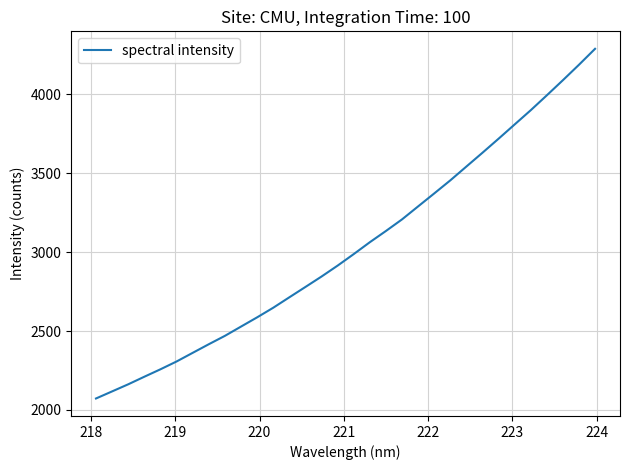

Reading left to right, list all the values displayed in this chart.

2072.3	2117.2	2162.2	2210.2	2257.3	2306.8	2361.6	2416.2	2469.3	2528.0	2586.5	2647.5	2713.5	2779.2	2845.3	2914.5	2987.5	3062.8	3134.0	3207.4	3289.8	3371.9	3454.8	3542.4	3629.9	3718.7	3809.2	3899.4	3993.8	4089.7	4187.6	4288.6